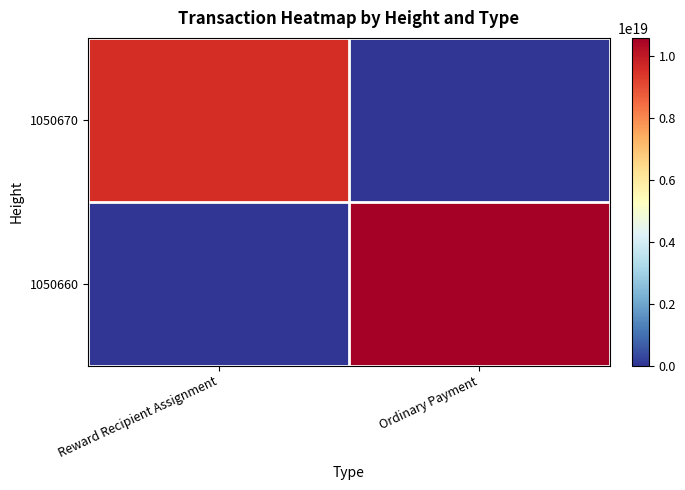

At how many categories does at least one series exceed 9192049631568248832?

2